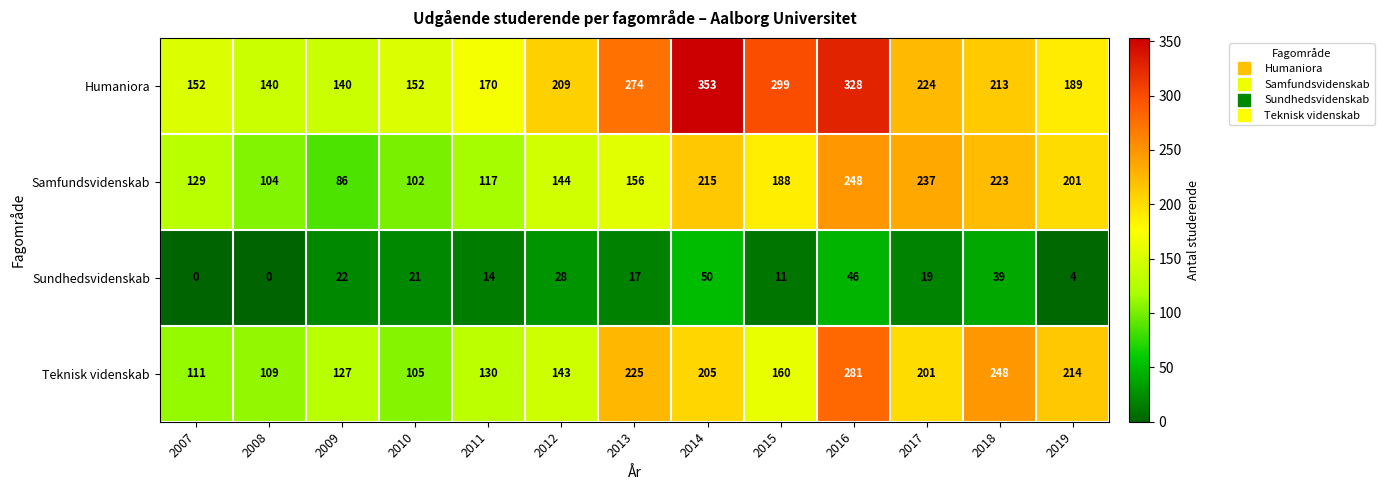

What is the difference between the Sundhedsvidenskab values at 2012 and 2013?

11